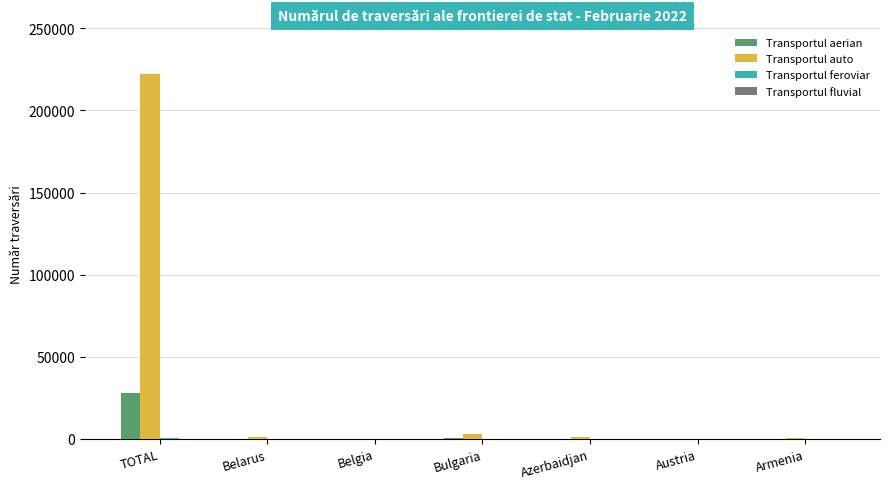

Between TOTAL and Bulgaria, which series saw the biggest shift?

Transportul auto